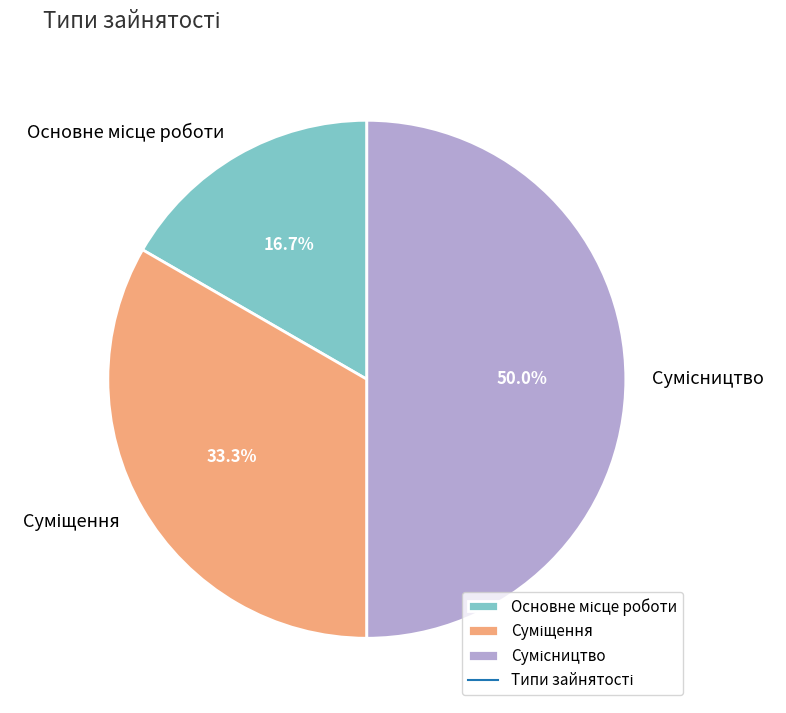

True or false: Основне місце роботи accounts for 30% of the total.

False